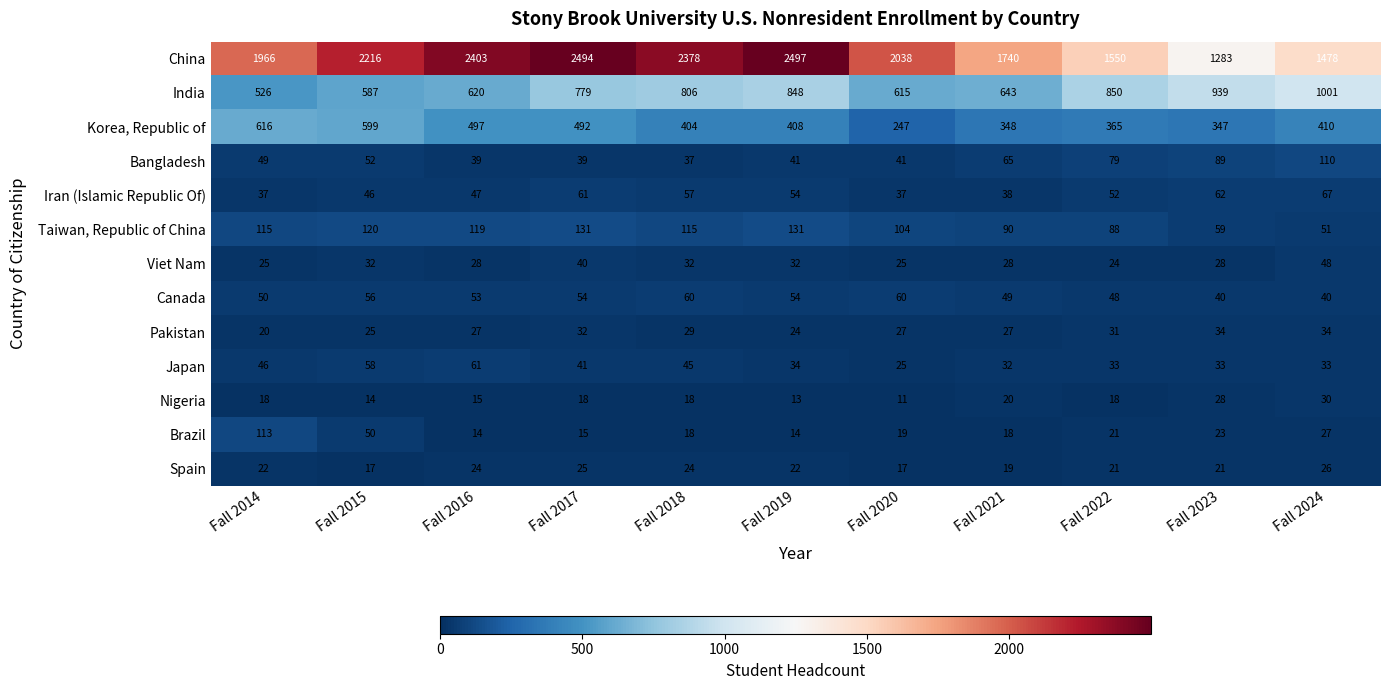

Which series has the largest total across all categories?

China